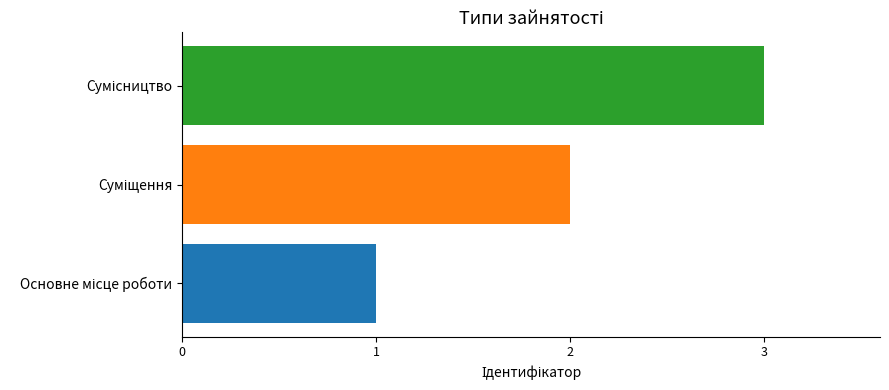

What is the greatest value displayed?

3